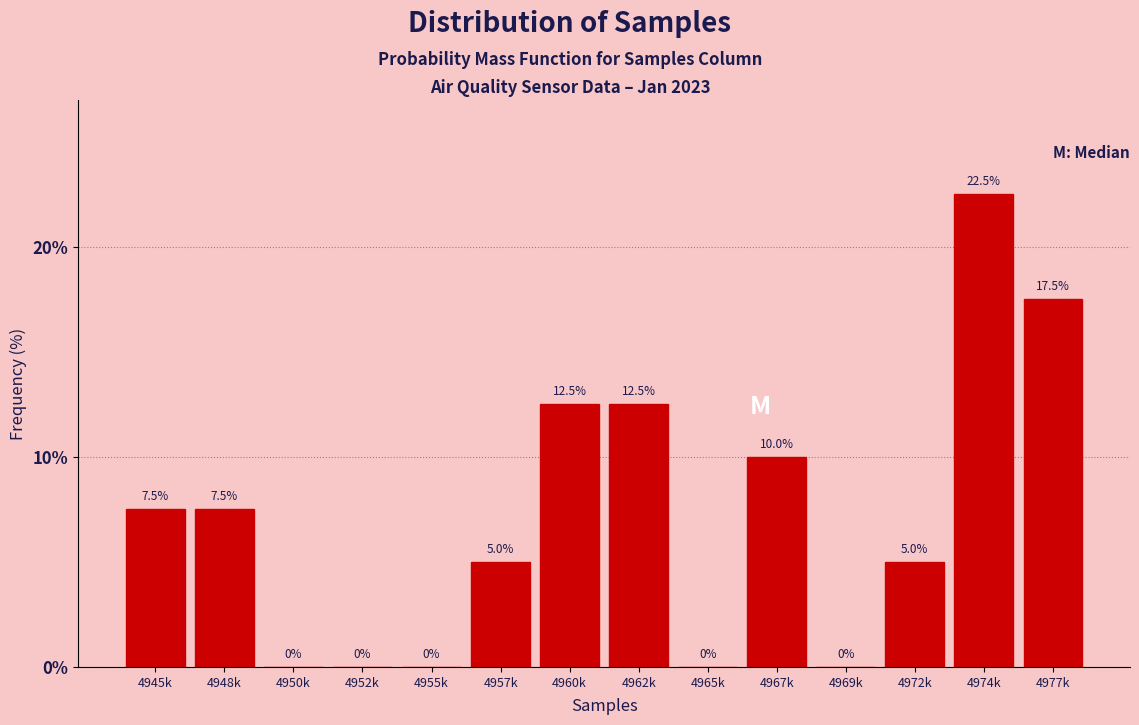

Reading right to left, extract all data points from this chart.

4977k=17.5	4974k=22.5	4972k=5.0	4969k=0.0	4967k=10.0	4965k=0.0	4962k=12.5	4960k=12.5	4957k=5.0	4955k=0.0	4952k=0.0	4950k=0.0	4948k=7.5	4945k=7.5